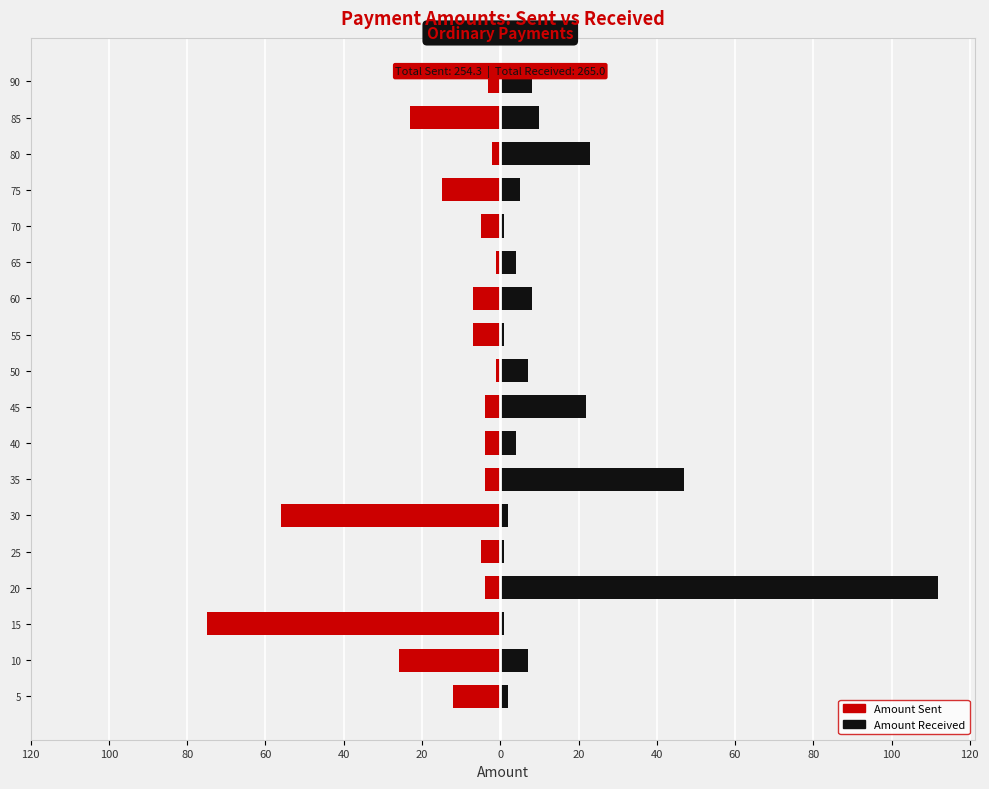

Which series has the widest spread of values?

Amount Received